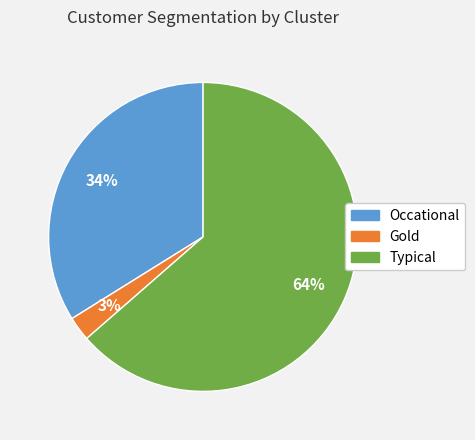

Rank the categories by value from lowest to highest.

Gold, Occational, Typical